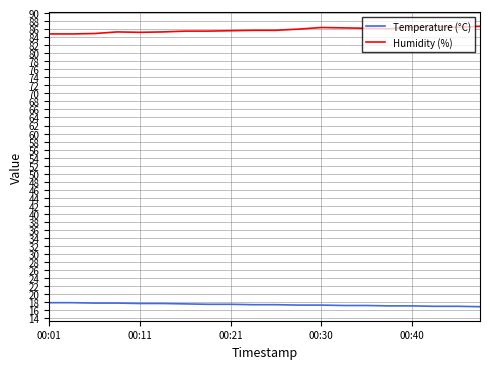

True or false: Temperature (°C) and Humidity (%) cross at least once.

False